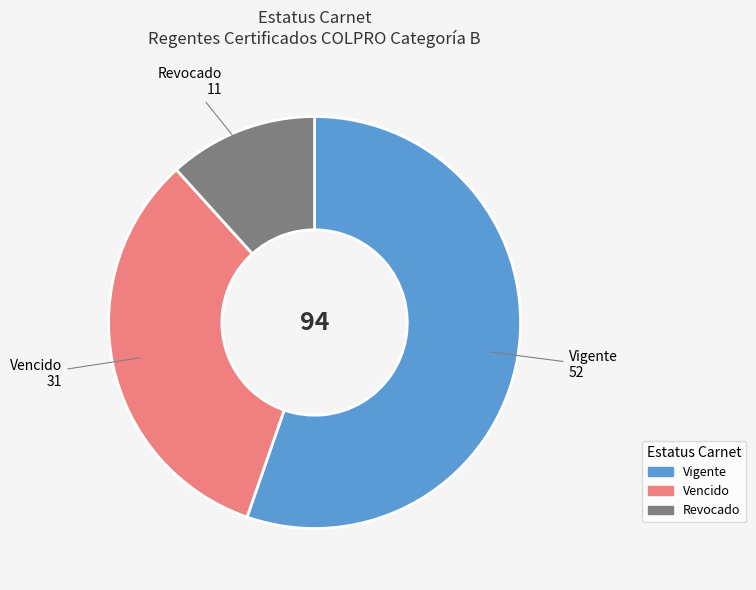

Count the number of slices in the pie.

3